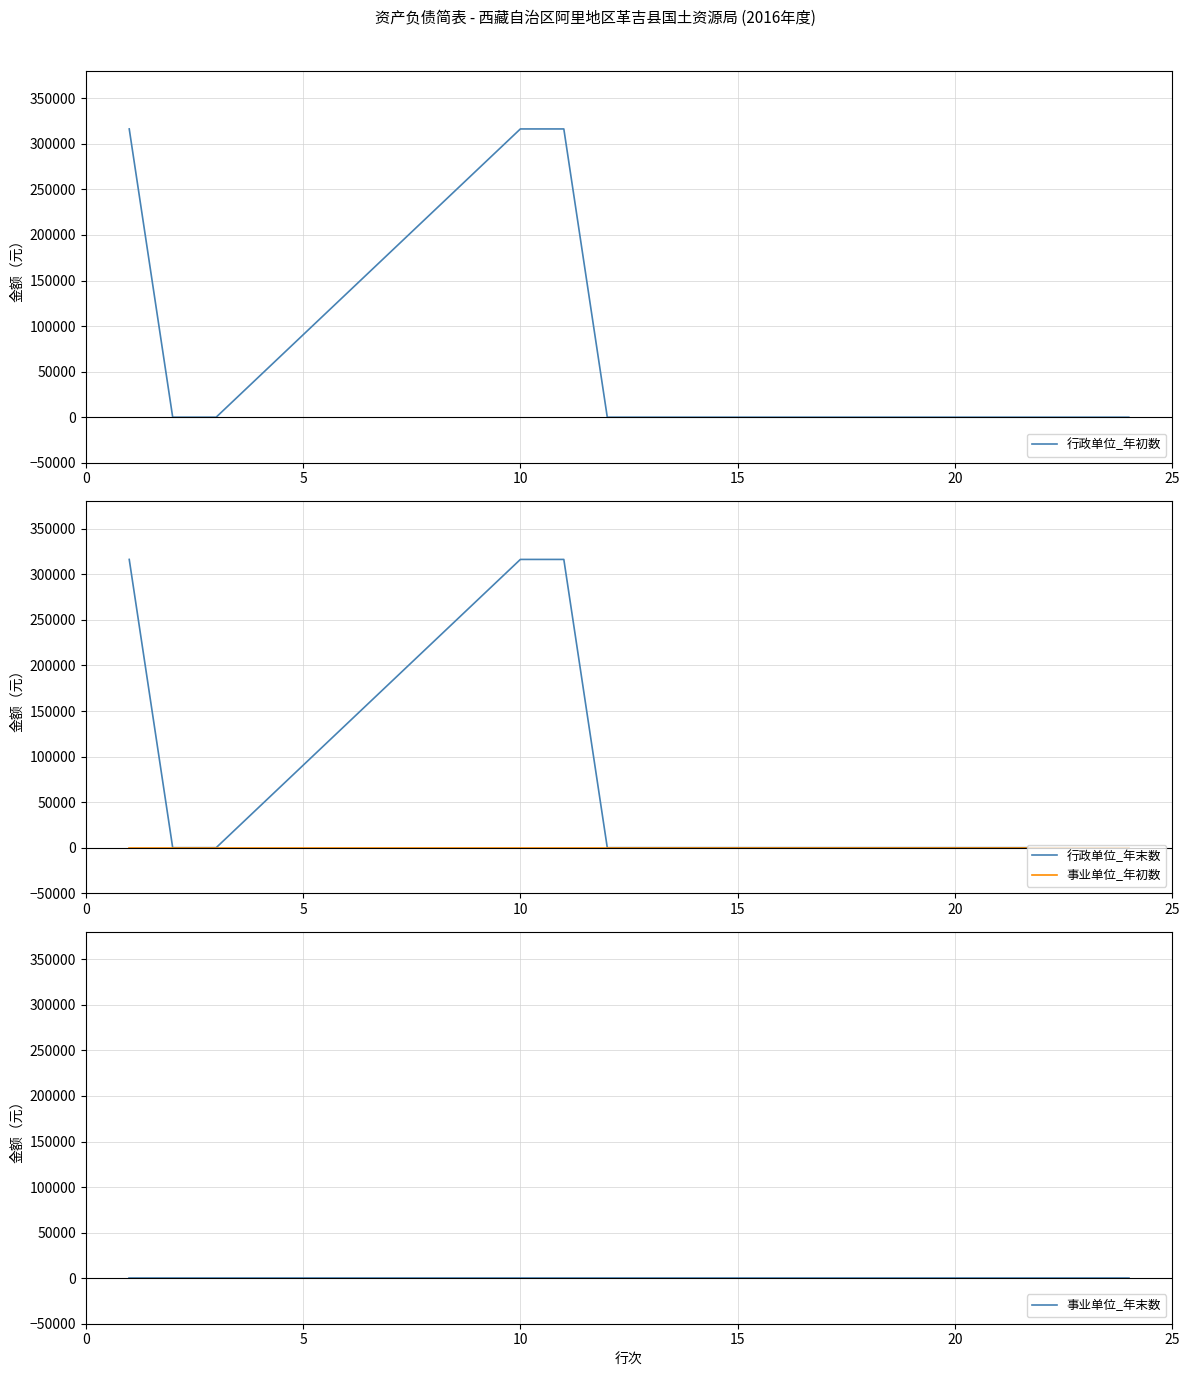

Is the value of 行政单位_年末数 at 13 greater than the value of 行政单位_年初数 at 17?

No